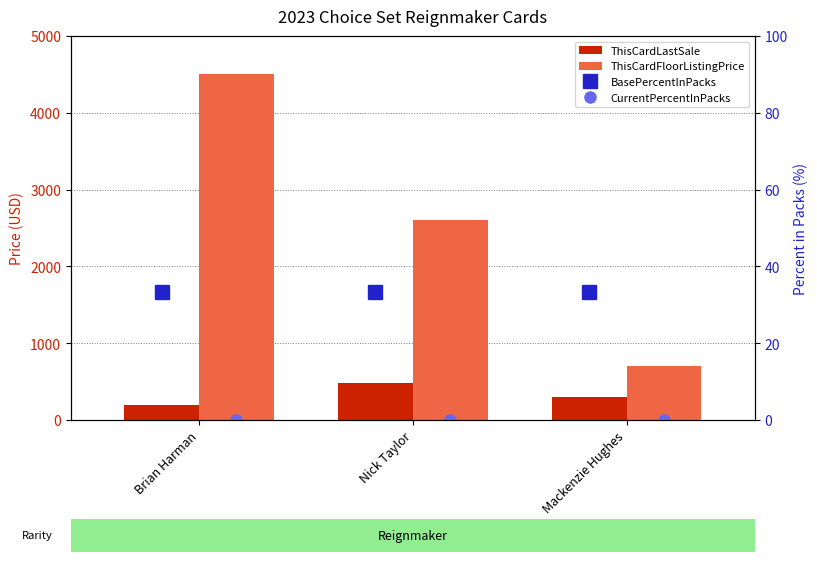

Is the value of CurrentPercentInPacks at Brian Harman greater than the value of ThisCardLastSale at Mackenzie Hughes?

No